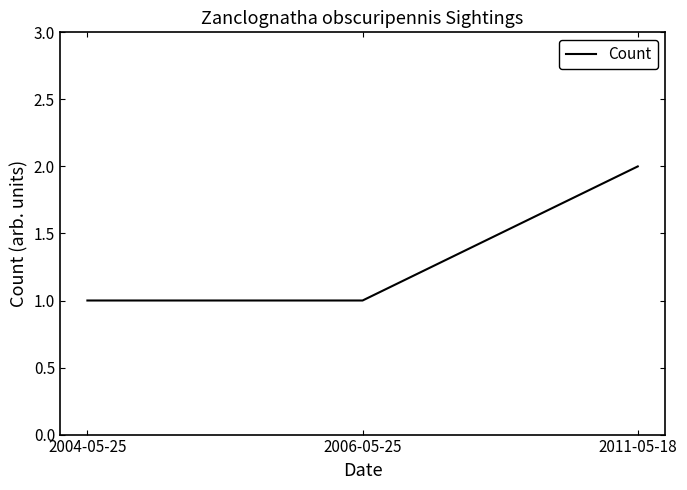

Approximately how many times larger is the value at 2004-05-25 compared to 2011-05-18?

0.5